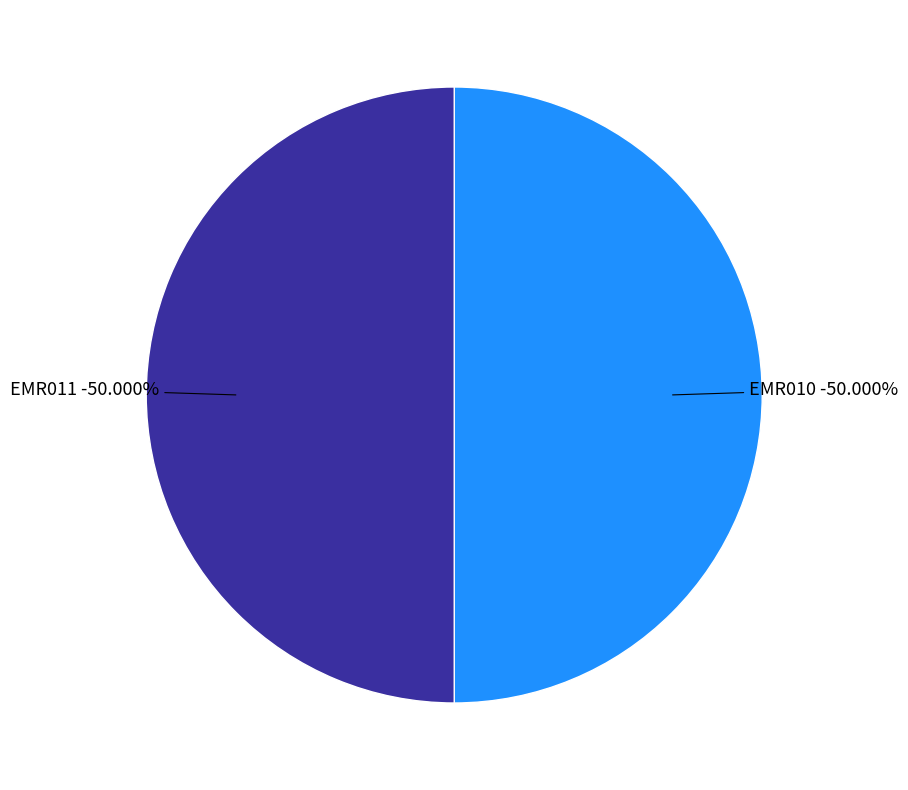

Approximately how many times larger is the value at EMR010 compared to EMR011?

1.0